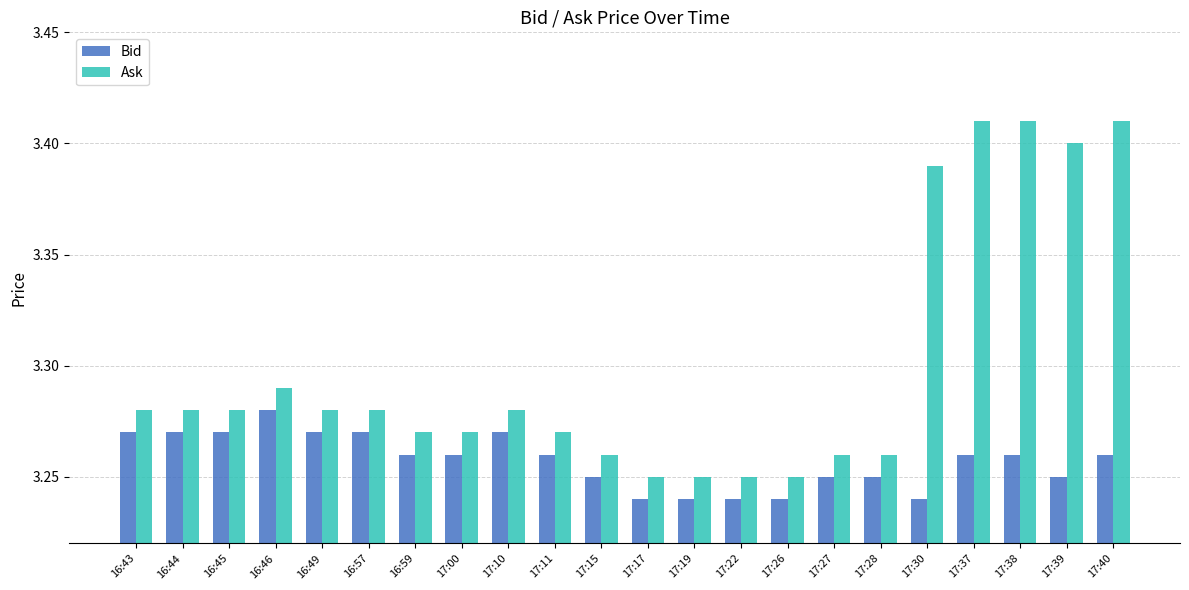

Which series has the largest range (max minus min)?

Ask